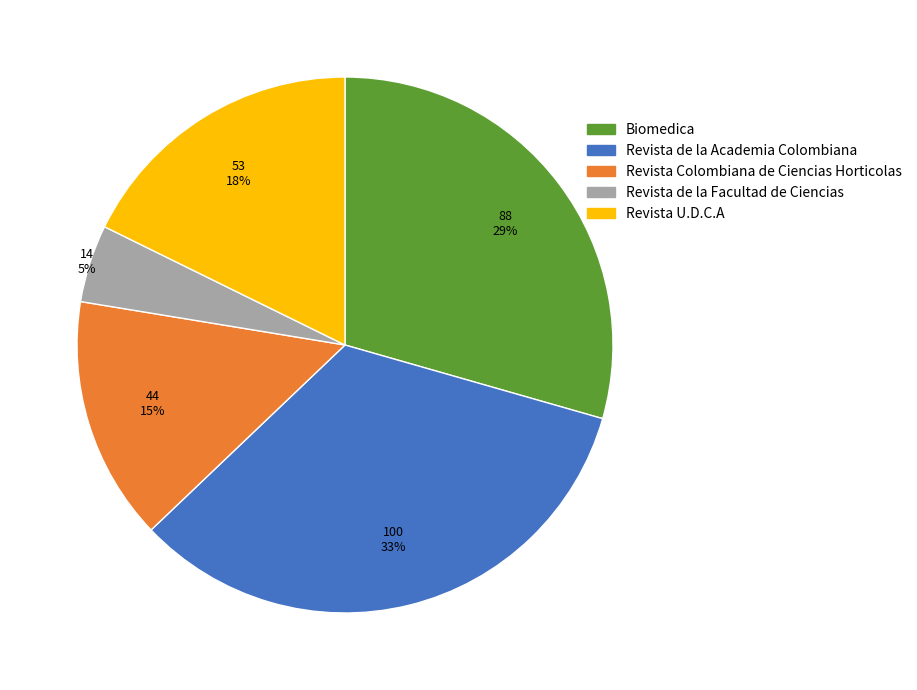

Is it true that Revista de la Academia Colombiana is 48% of the pie?

False